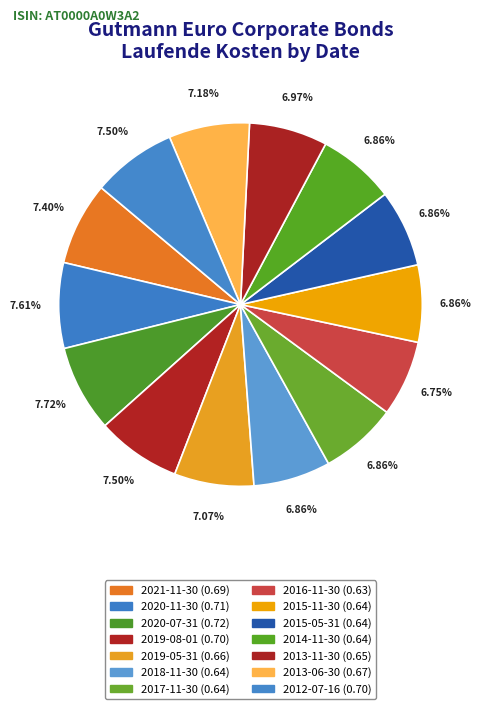

What is the change in value from 2020-11-30 to 2017-11-30?

-0.1